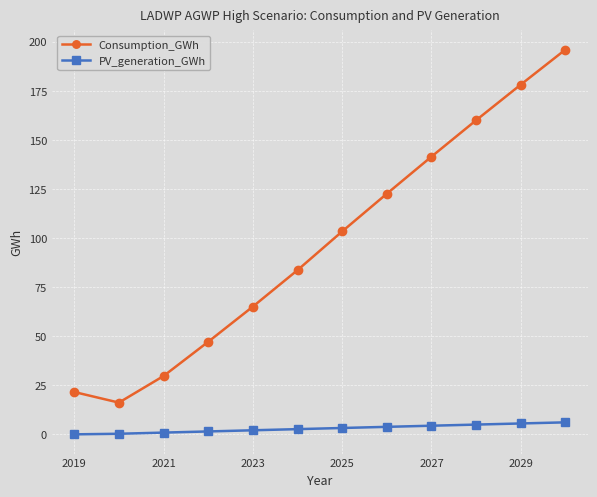

True or false: Consumption_GWh and PV_generation_GWh intersect in this chart.

False